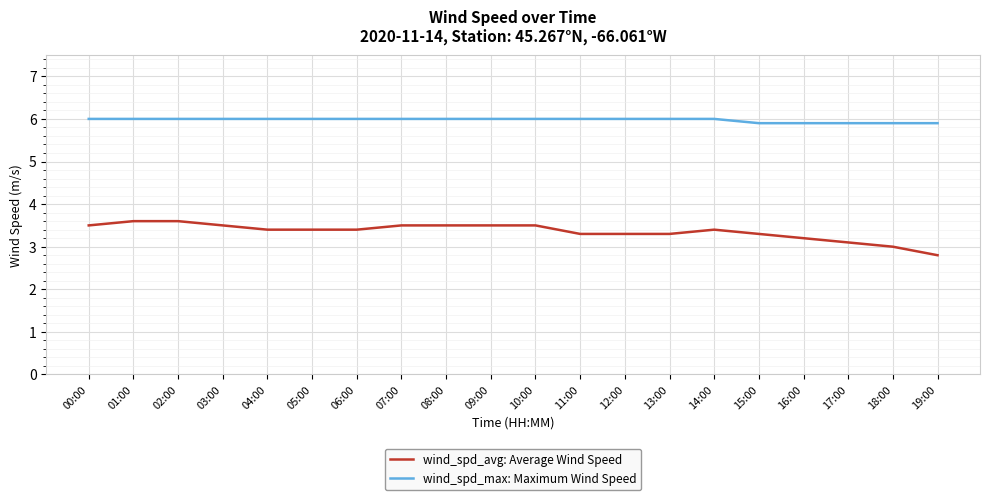

Does the chart display data point markers on the line(s)?

No